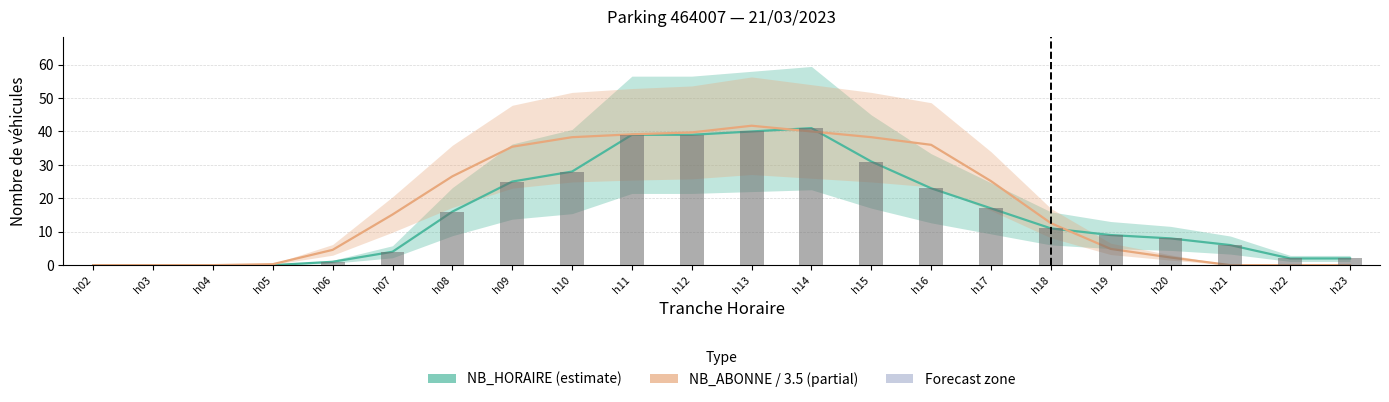

How many groups of bars are there?

22